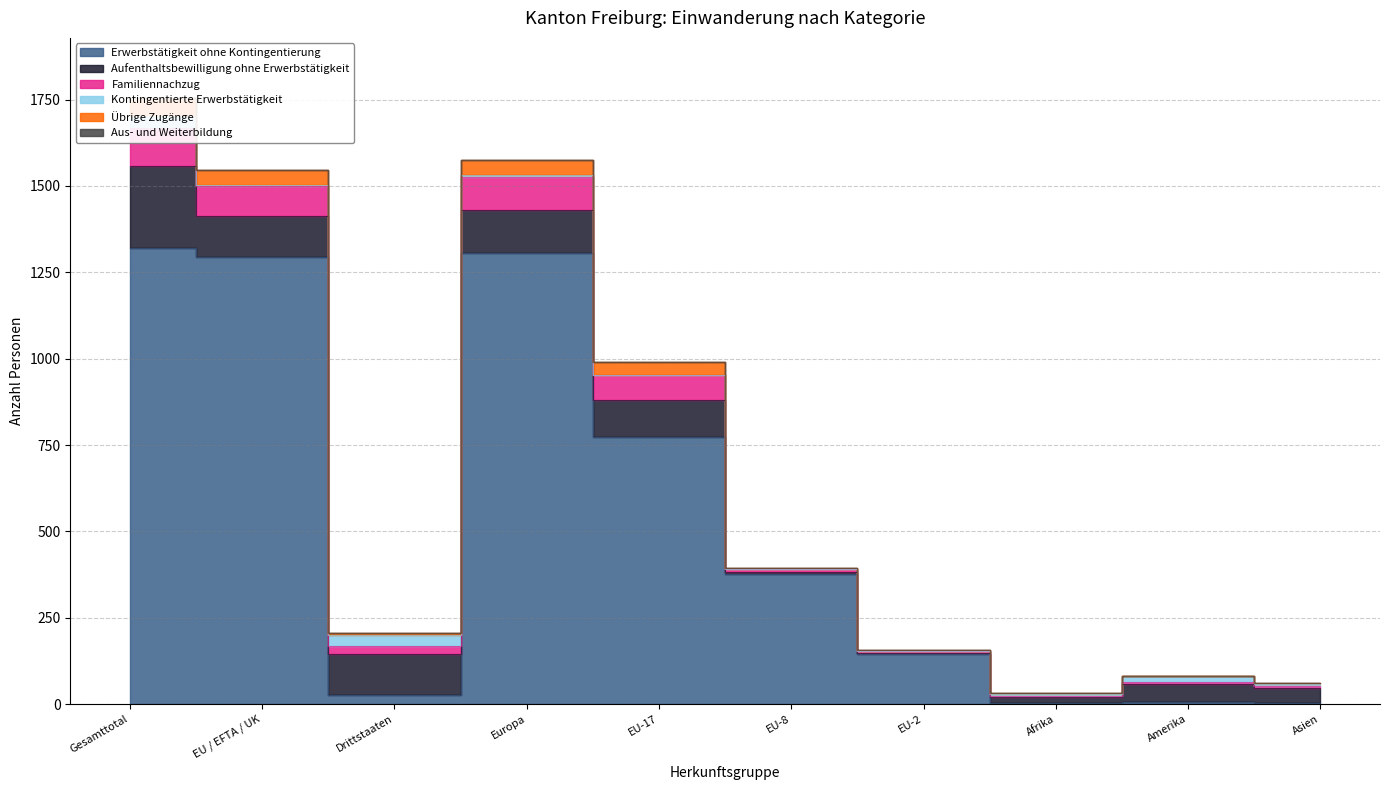

At which label is Aus- und Weiterbildung closest to 0?

Gesamttotal